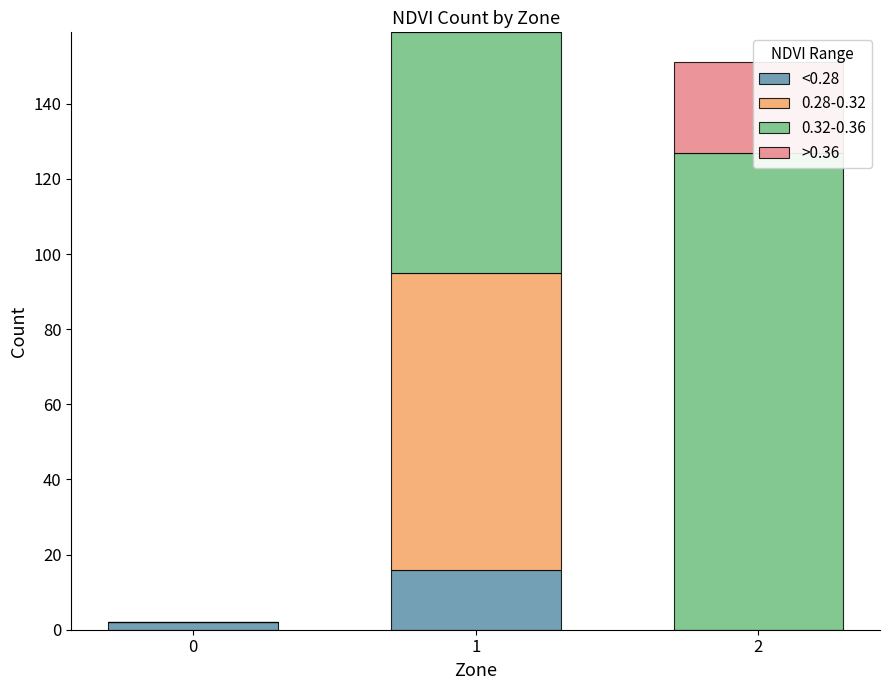

Rank the categories by <0.28 value from lowest to highest.

2, 0, 1